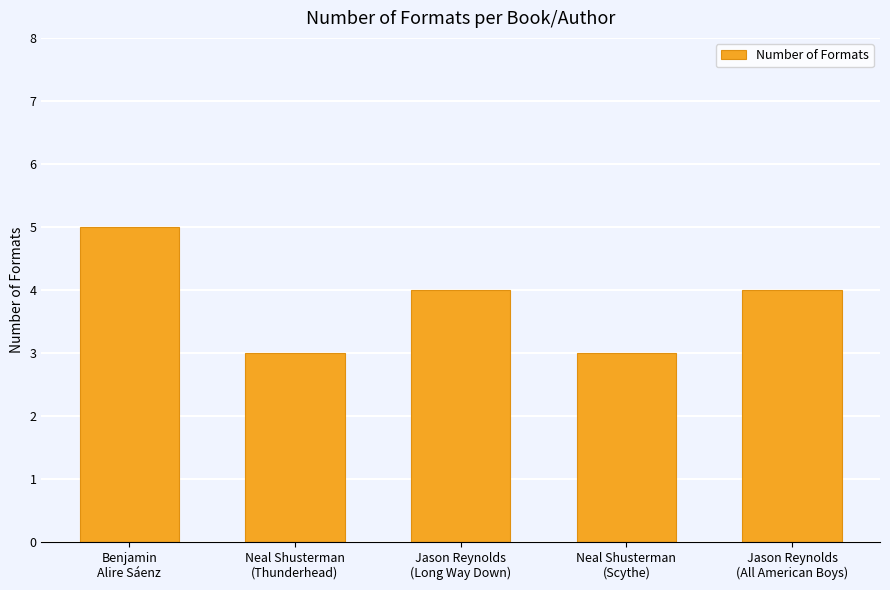

What is the difference between the maximum and minimum values?

2